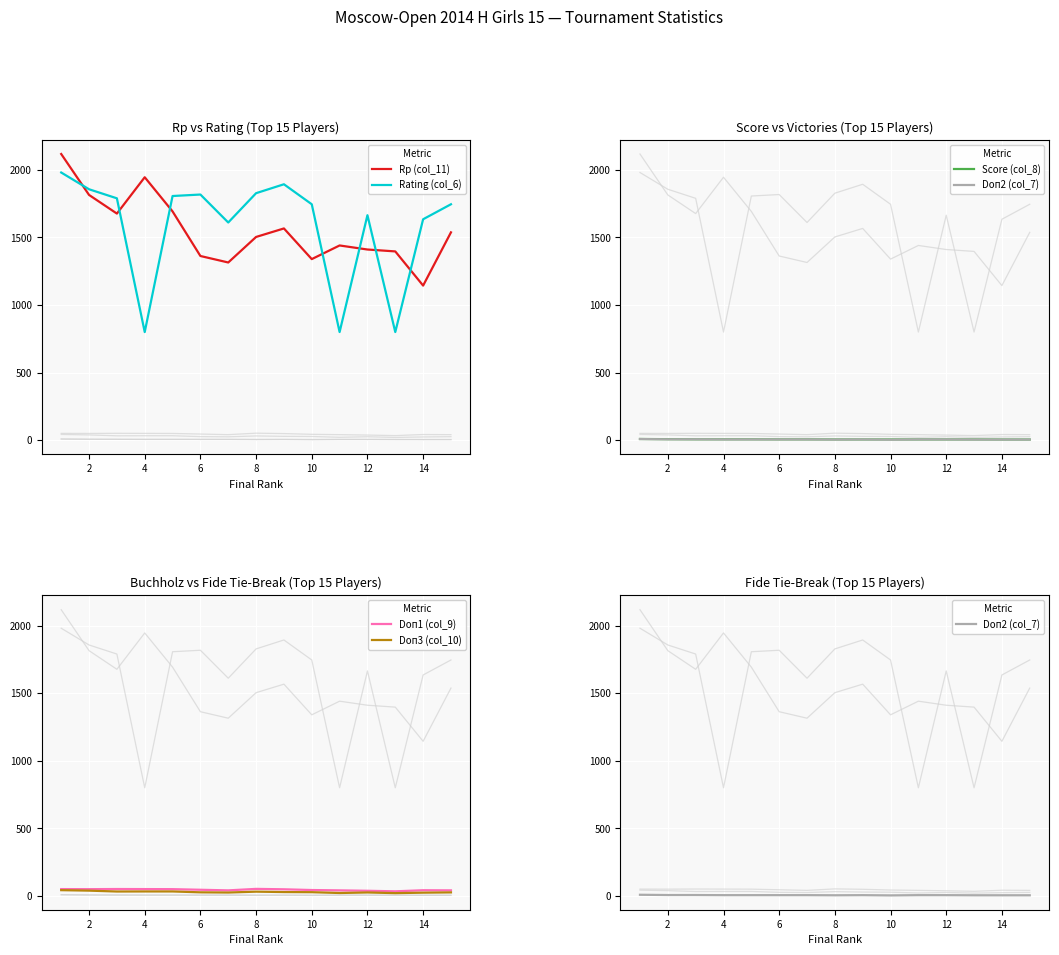

The value of Rating (col_6) at 6 is 1818. True or false?

True